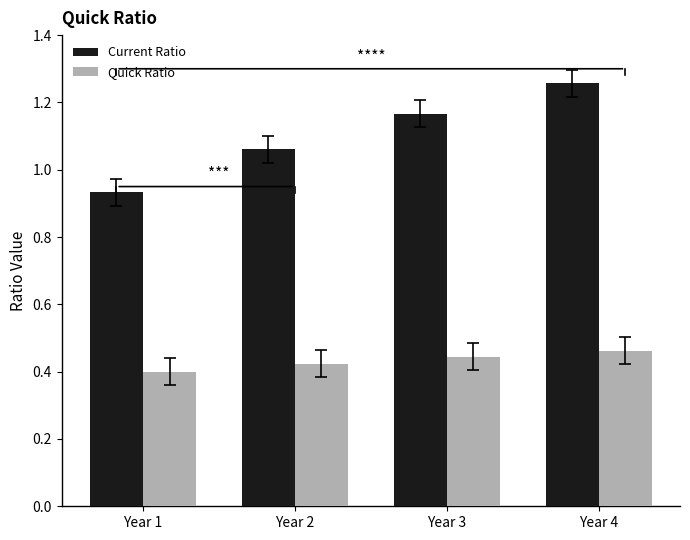

The value of Quick Ratio at Year 2 is 0.4. True or false?

True